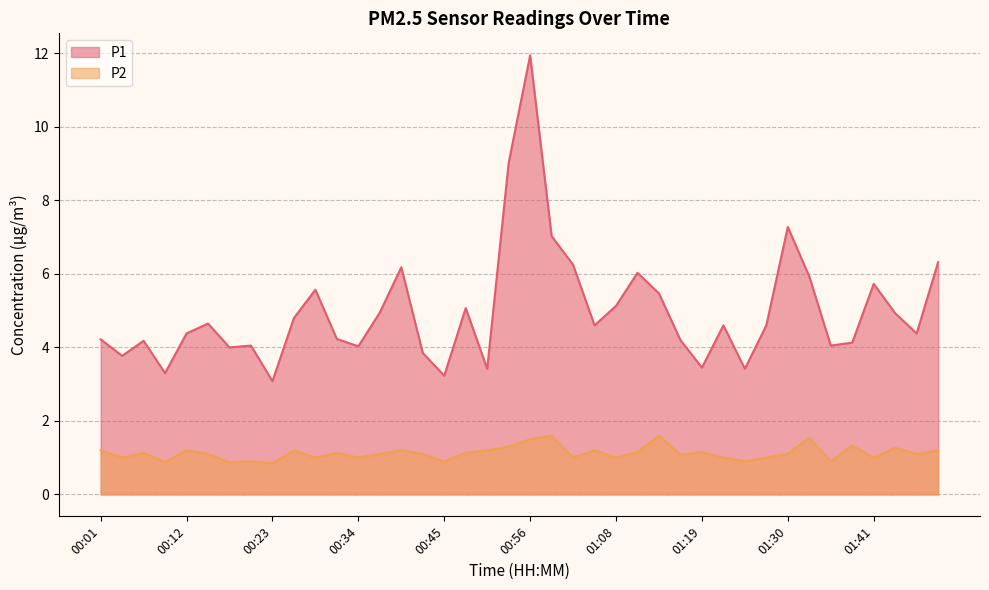

Does the chart display data point markers on the line(s)?

No